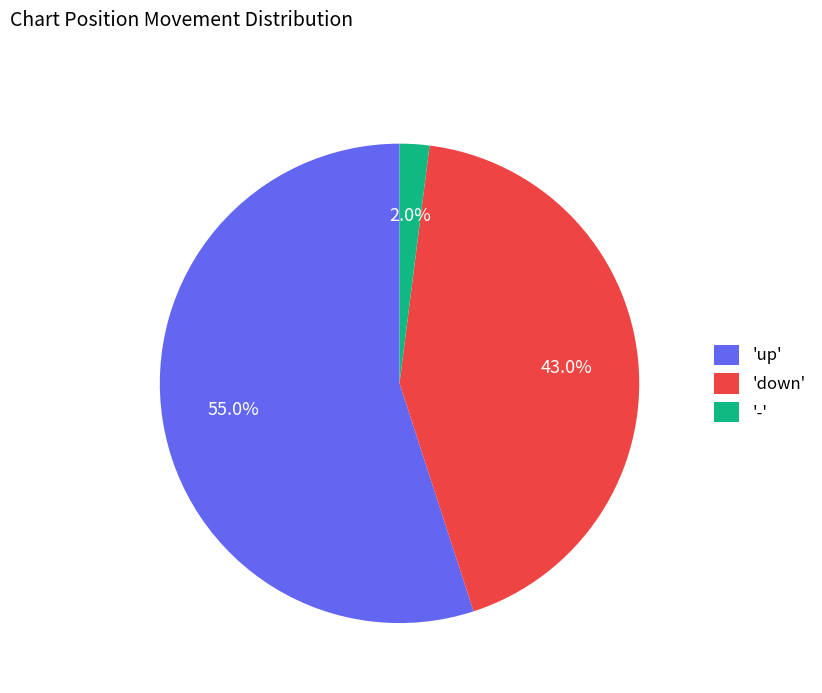

Rank the categories by value from lowest to highest.

'-', 'down', 'up'